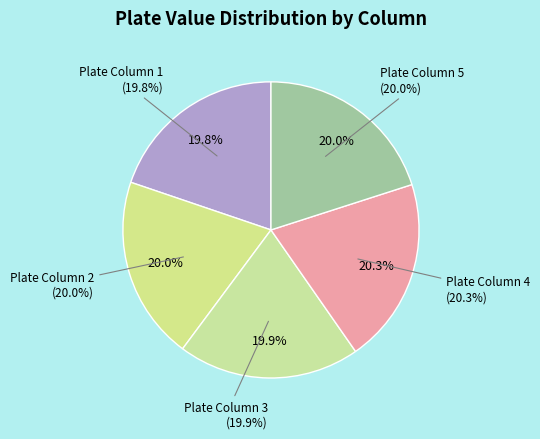

Is it true that Plate Column 4 is 20% of the pie?

True